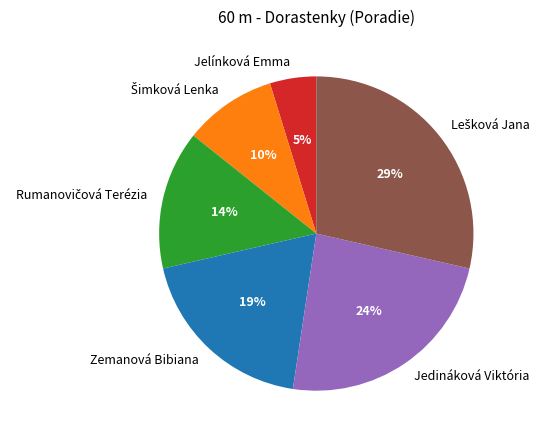

To the nearest percent, what percentage of the pie is Jelínková Emma?

5%